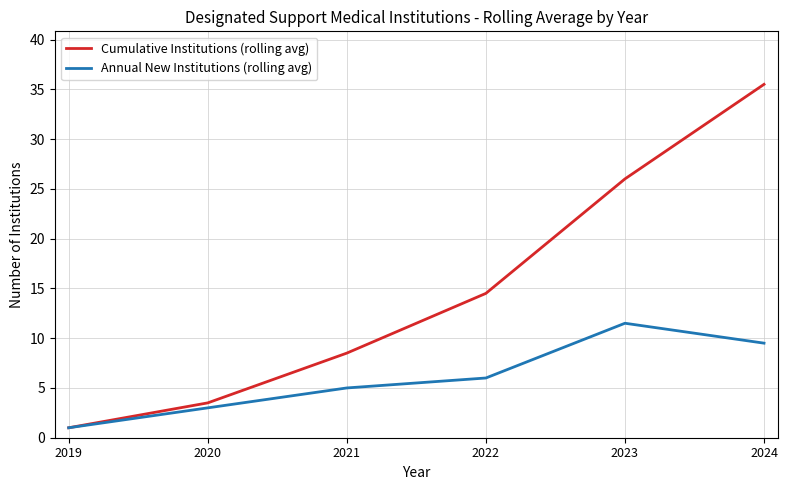

Reading right to left, extract all data points from this chart.

Cumulative Institutions (rolling avg): 2024=35.5	2023=26.0	2022=14.5	2021=8.5	2020=3.5	2019=1.0
Annual New Institutions (rolling avg): 2024=9.5	2023=11.5	2022=6.0	2021=5.0	2020=3.0	2019=1.0